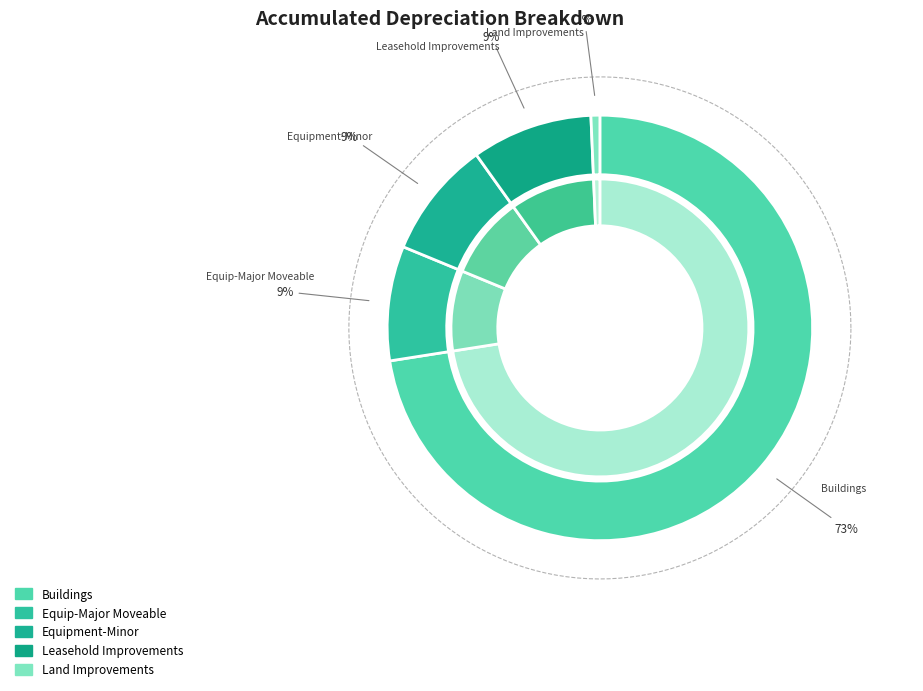

To the nearest percent, what is the difference between the largest and smallest slice percentages?

72%